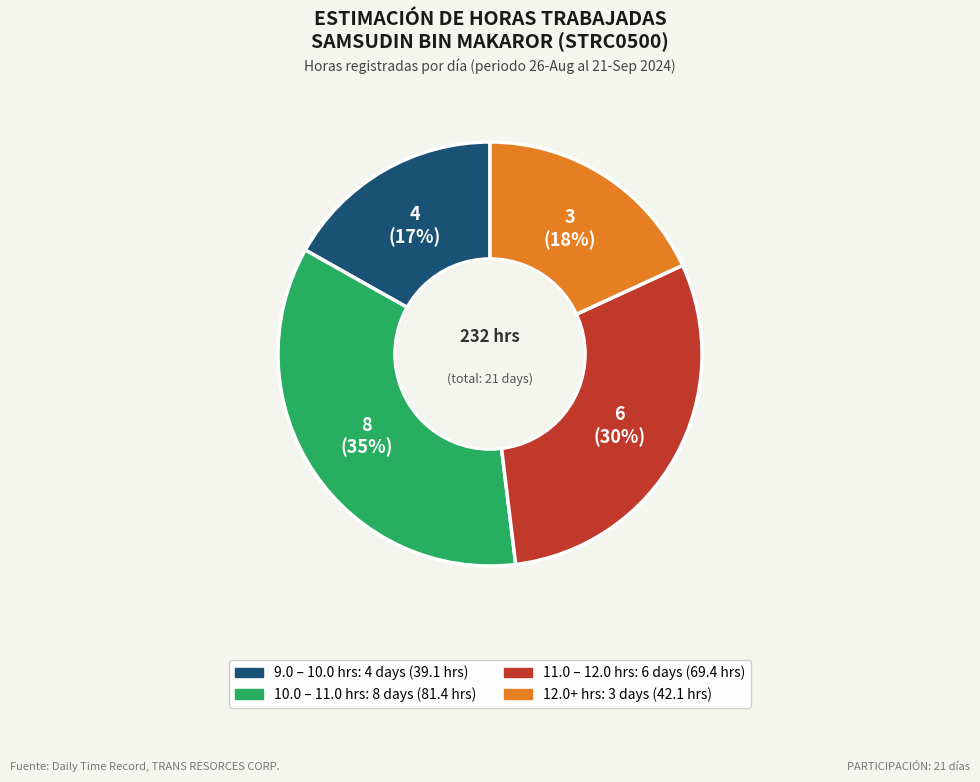

Does any single category account for the majority?

No